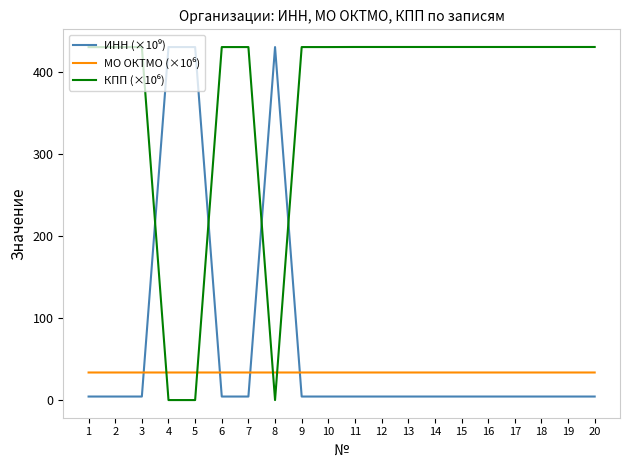

The value of МО ОКТМО (×10⁶) at 10 is 16.8. True or false?

False